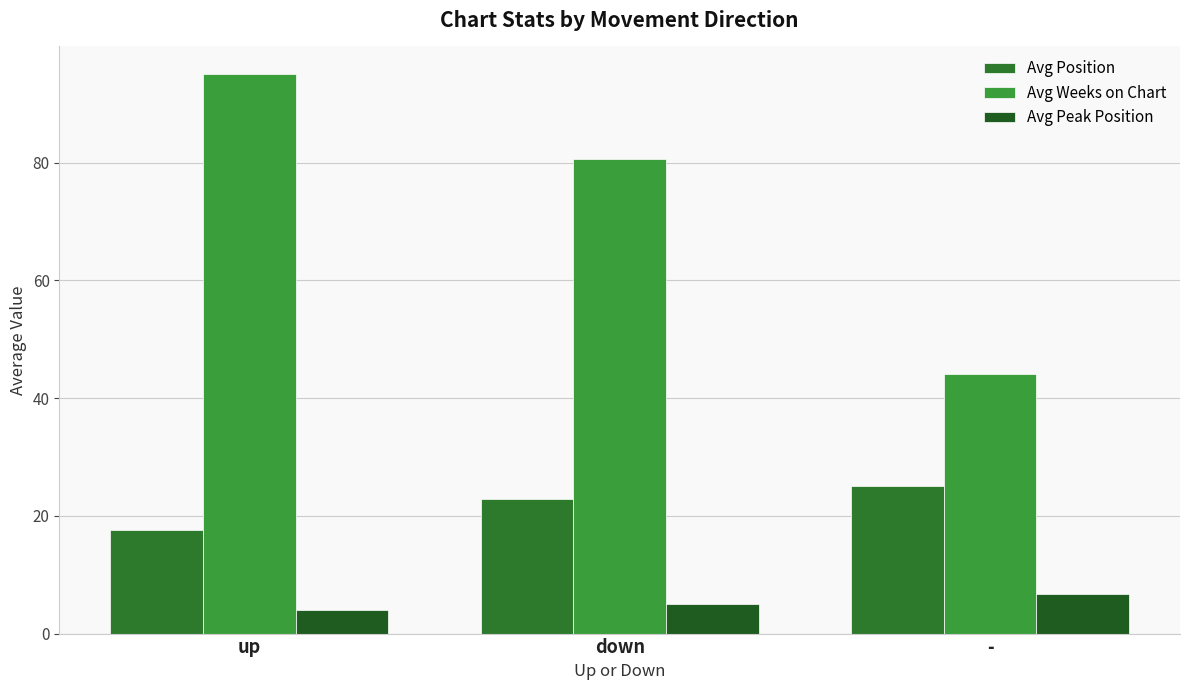

What is the sum of the Avg Weeks on Chart values at up and -?

139.1